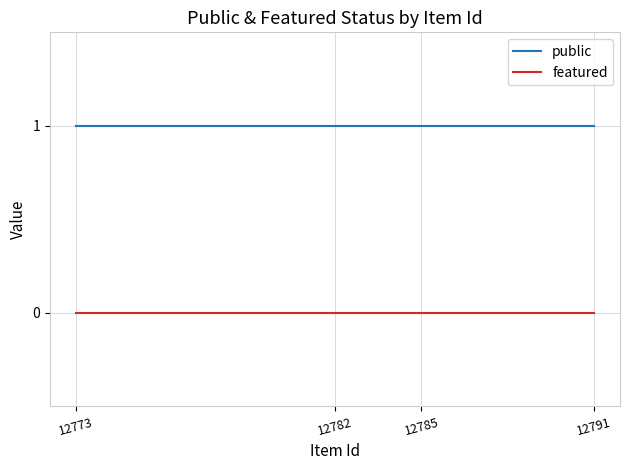

Is the value of public at 12773 greater than the value of featured at 12785?

Yes